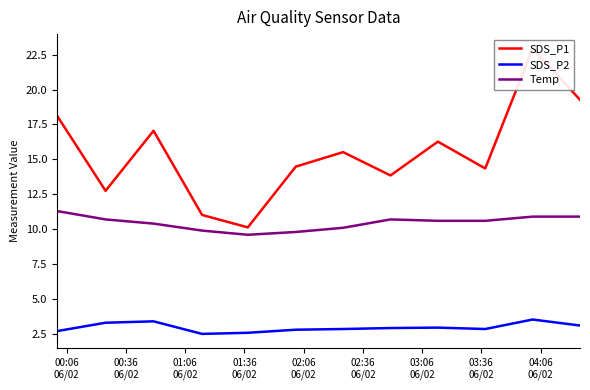

Does the chart display data point markers on the line(s)?

No